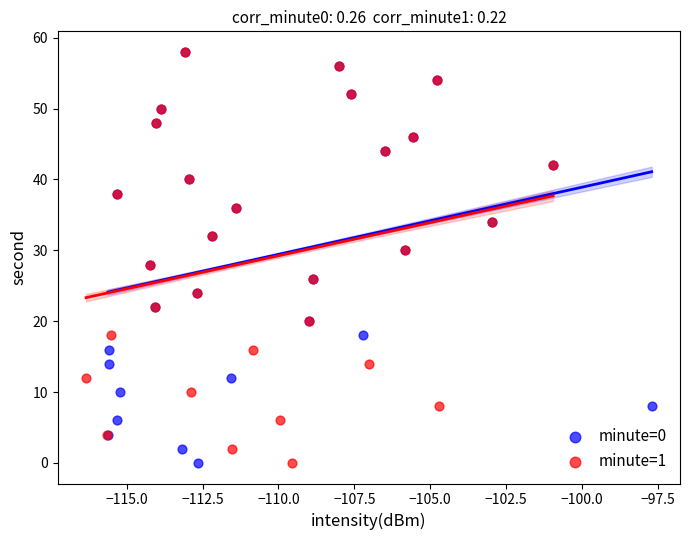

What are all the series names shown in the legend?

minute=0, minute=1